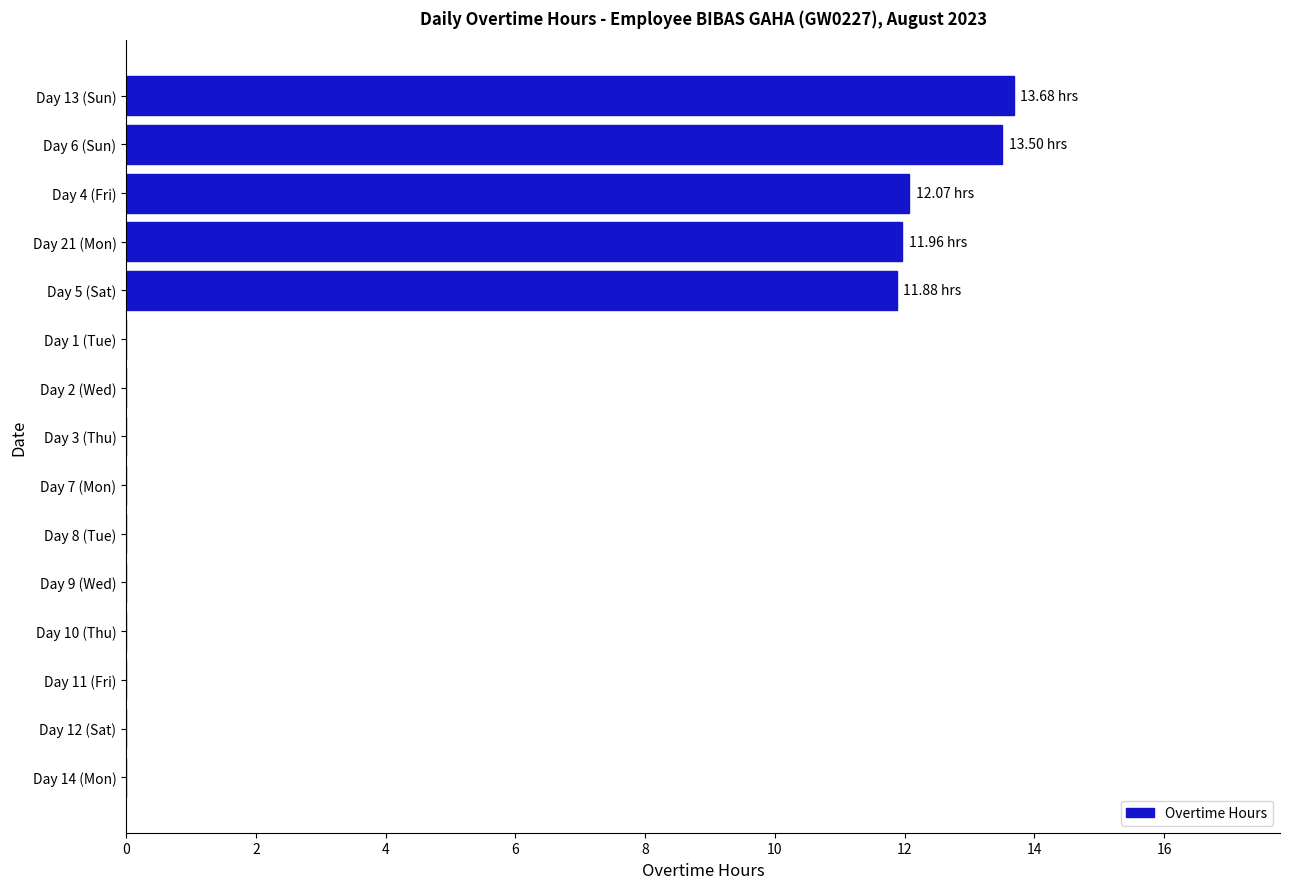

How many data points does each series have?

15